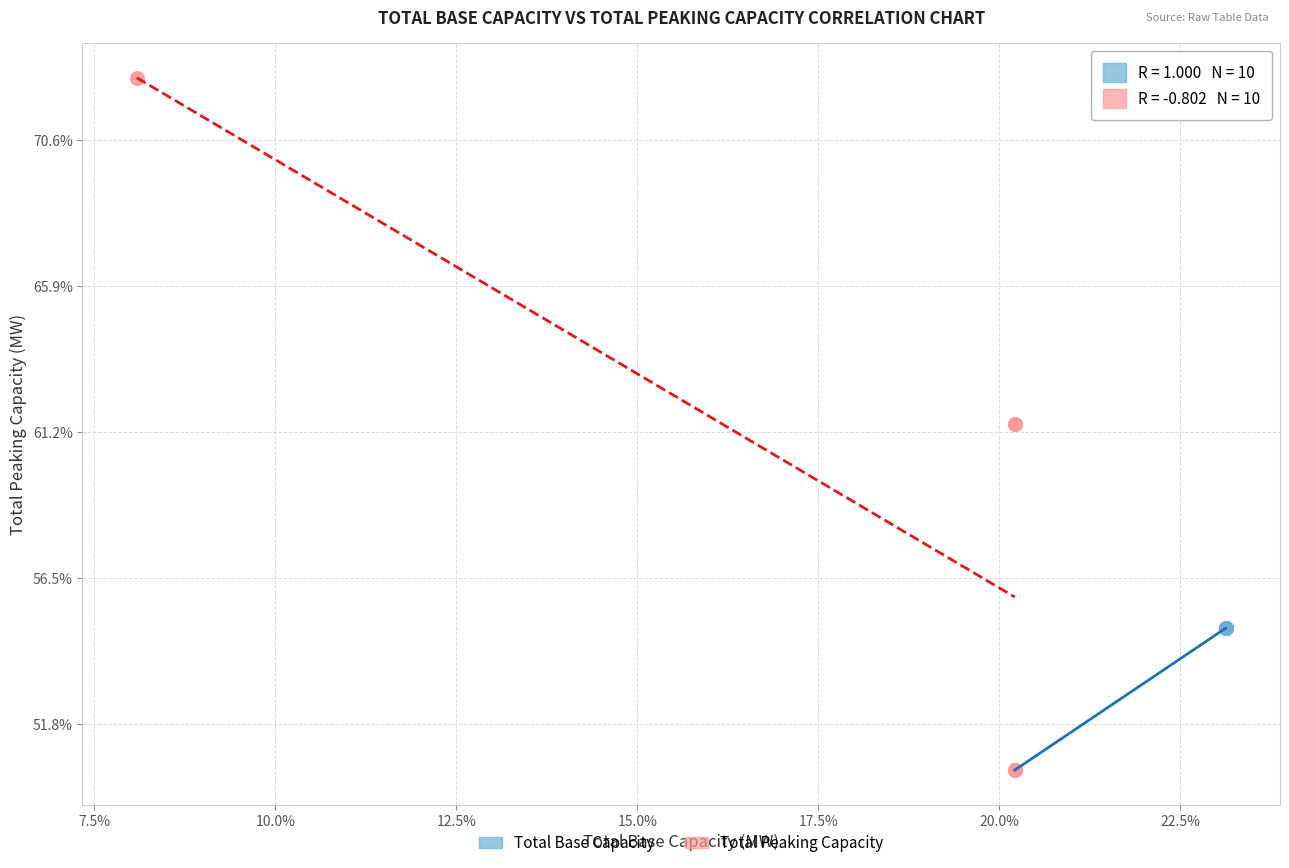

Which series has the widest spread of Y values?

Total Peaking Capacity